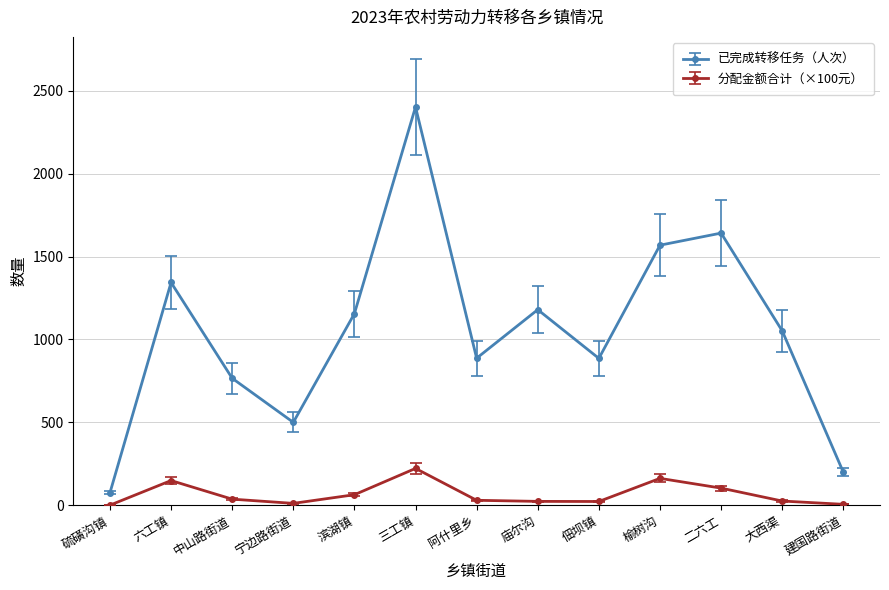

What position from the right is 六工镇?

12